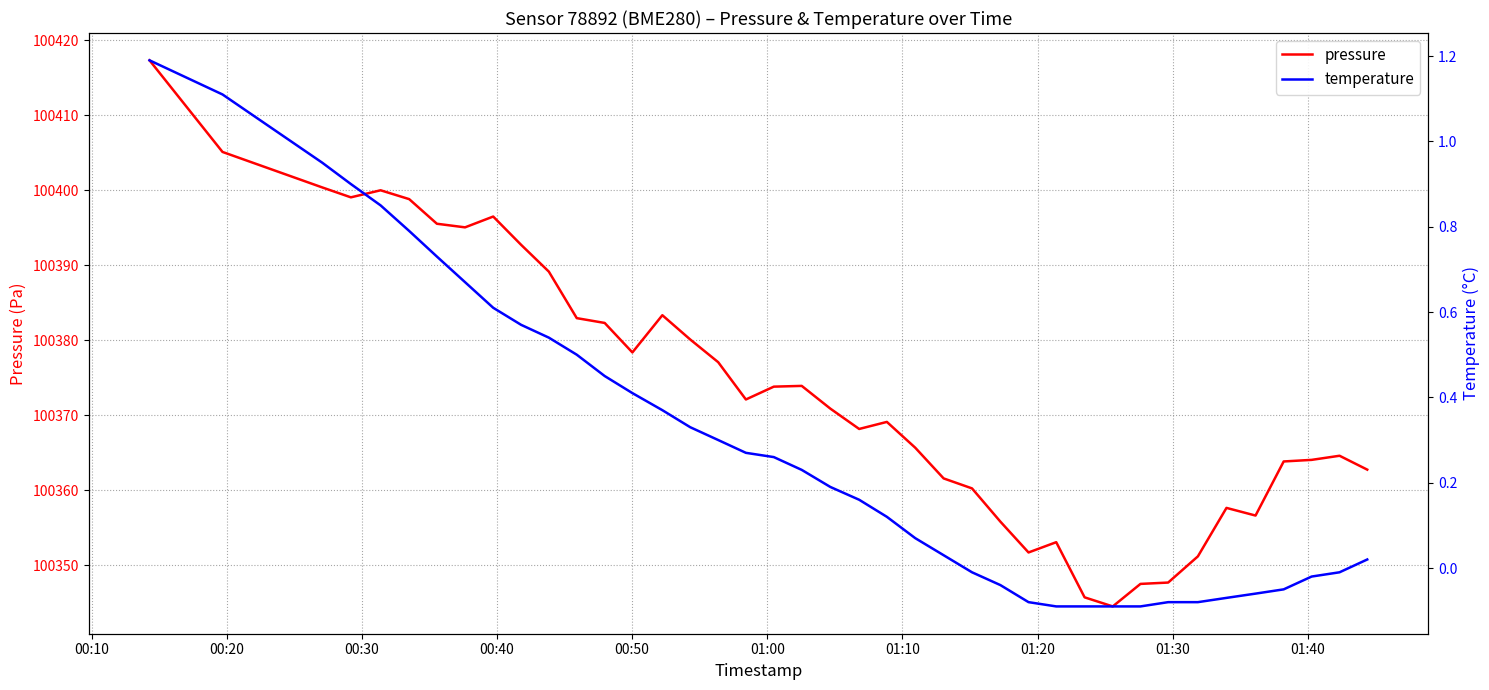

What is the minimum value for pressure?

100344.5